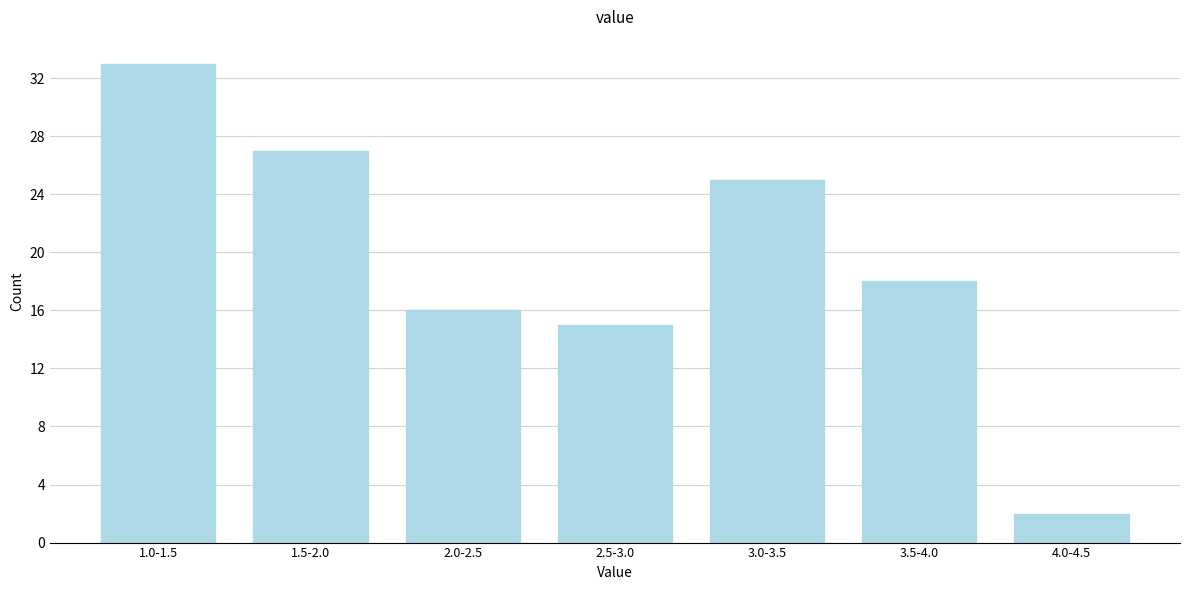

Reading left to right, transcribe all the data shown in this chart.

33	27	16	15	25	18	2